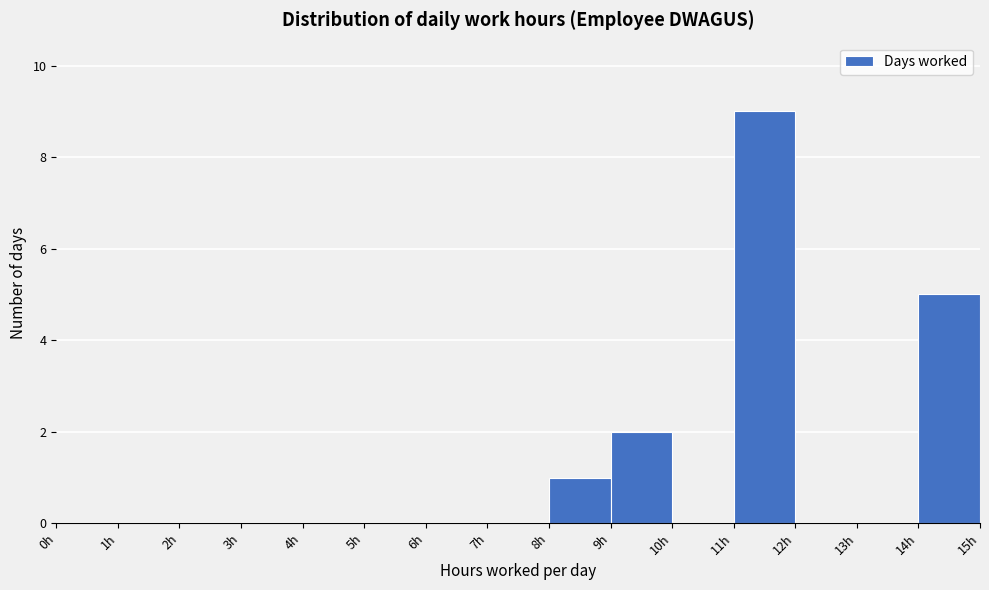

Reading left to right, transcribe this chart: for each bar, give the range it covers on the x-axis and its height. The values are not printed on the chart, so give them approximately, as read against the axis.

0 to 1: 0
1 to 2: 0
2 to 3: 0
3 to 4: 0
4 to 5: 0
5 to 6: 0
6 to 7: 0
7 to 8: 0
8 to 9: 1
9 to 10: 2
10 to 11: 0
11 to 12: 9
12 to 13: 0
13 to 14: 0
14 to 15: 5